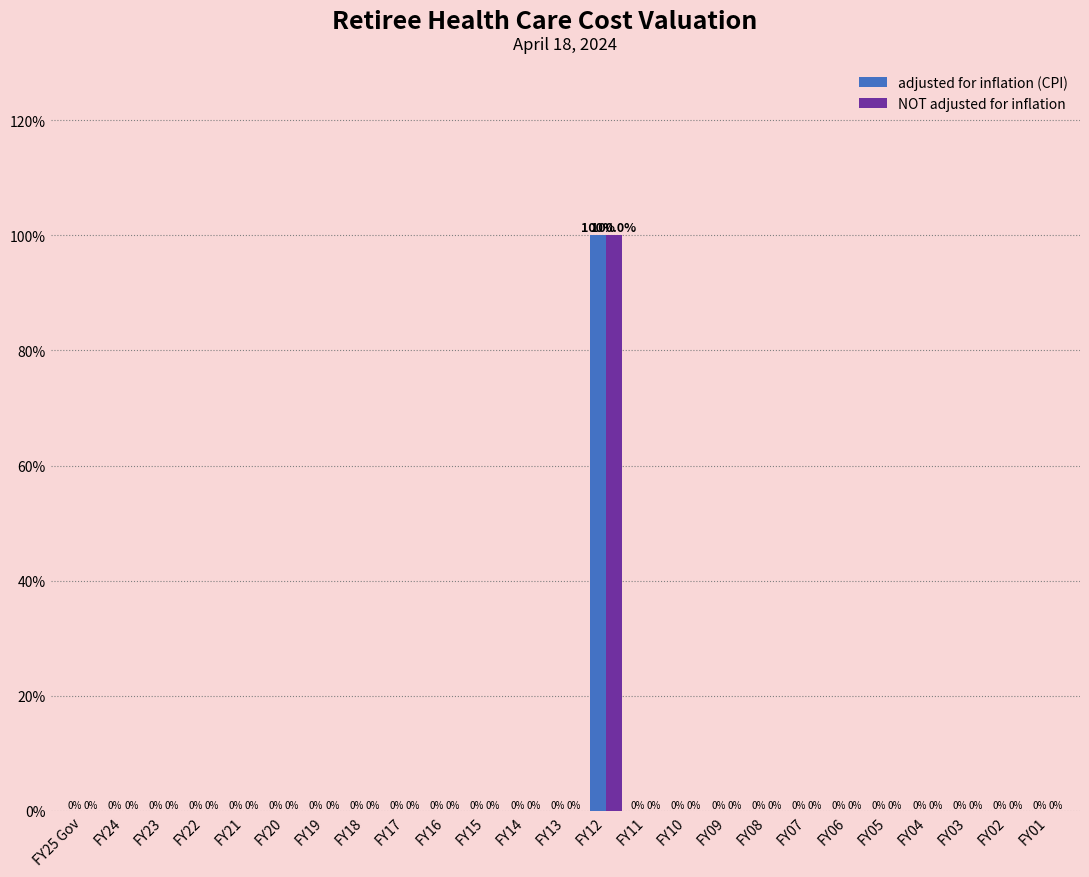

Reading left to right, transcribe all the data shown in this chart.

adjusted for inflation (CPI): FY25 Gov=0	FY24=0	FY23=0	FY22=0	FY21=0	FY20=0	FY19=0	FY18=0	FY17=0	FY16=0	FY15=0	FY14=0	FY13=0	FY12=100	FY11=0	FY10=0	FY09=0	FY08=0	FY07=0	FY06=0	FY05=0	FY04=0	FY03=0	FY02=0	FY01=0
NOT adjusted for inflation: FY25 Gov=0	FY24=0	FY23=0	FY22=0	FY21=0	FY20=0	FY19=0	FY18=0	FY17=0	FY16=0	FY15=0	FY14=0	FY13=0	FY12=100	FY11=0	FY10=0	FY09=0	FY08=0	FY07=0	FY06=0	FY05=0	FY04=0	FY03=0	FY02=0	FY01=0